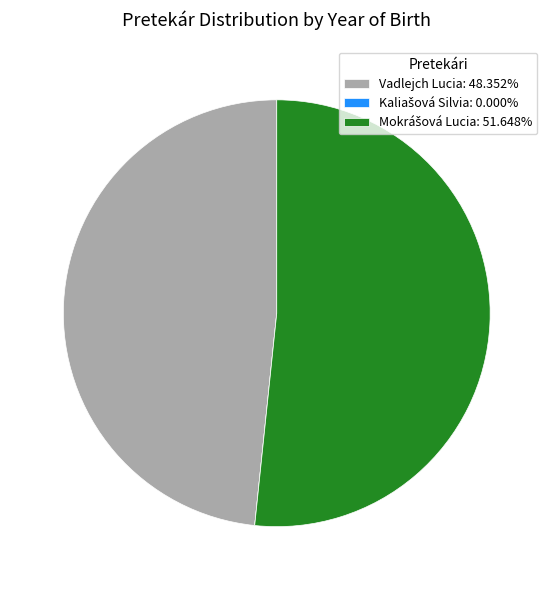

Does any single category account for the majority?

Yes